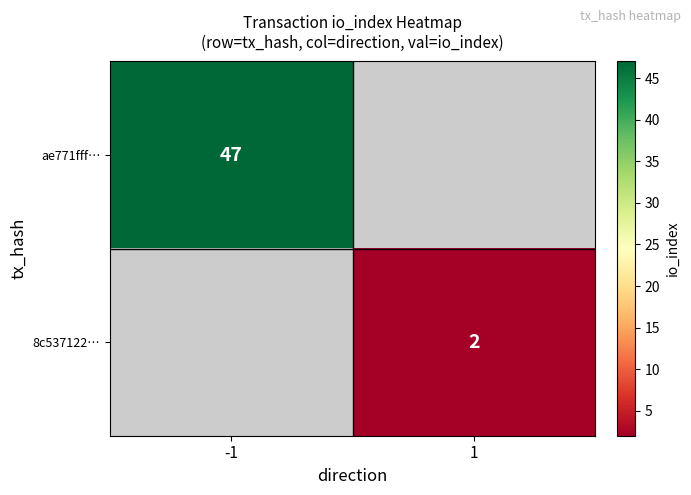

What is the minimum value shown in the chart?

2.0